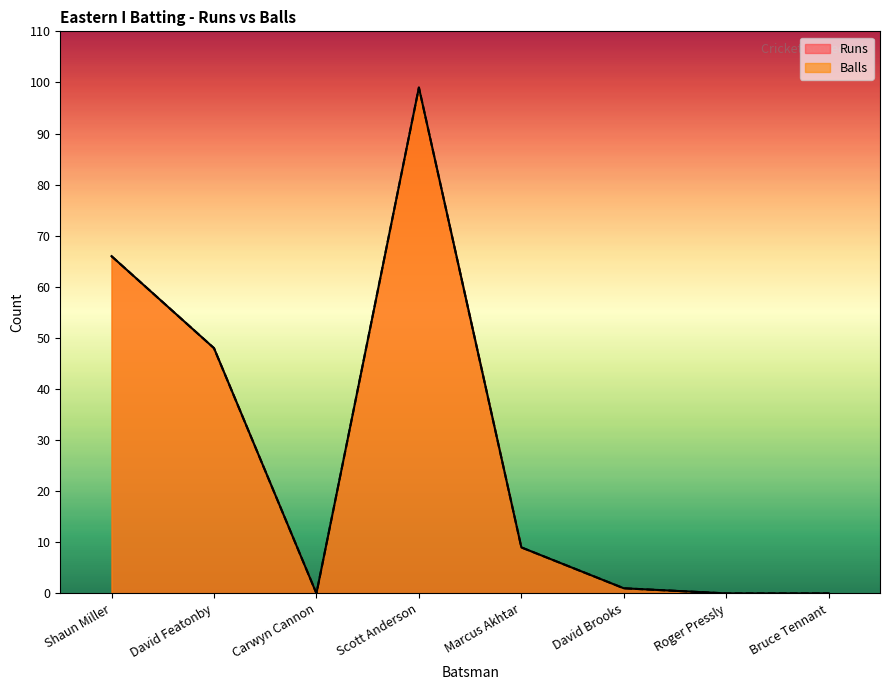

The Balls series shows 0 at Carwyn Cannon. True or false?

True